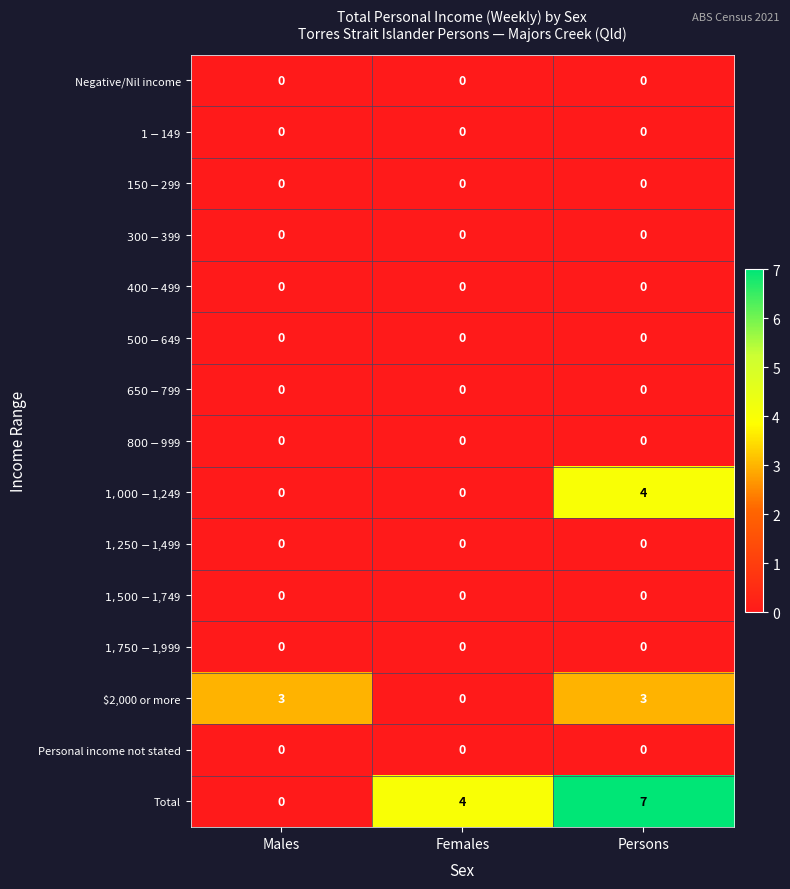

What is the greatest value displayed?

7